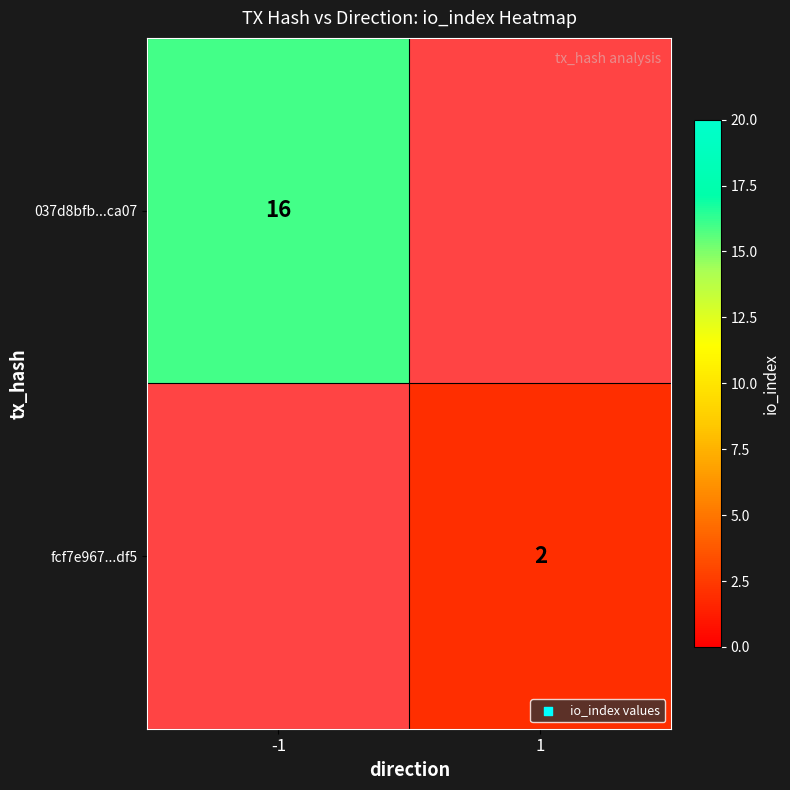

The fcf7e967...df5 series shows 2 at 1. True or false?

True